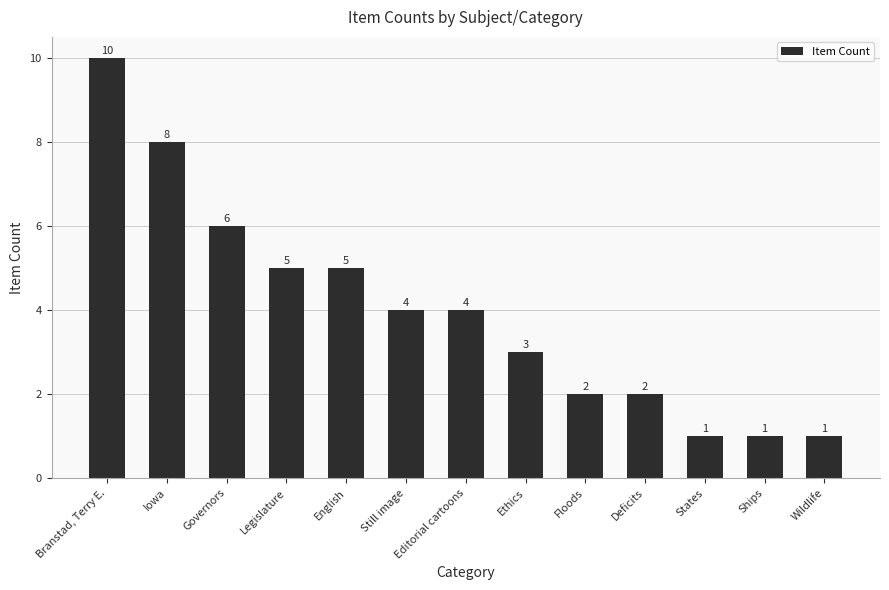

What is the sum of the values at Wildlife and Deficits?

3